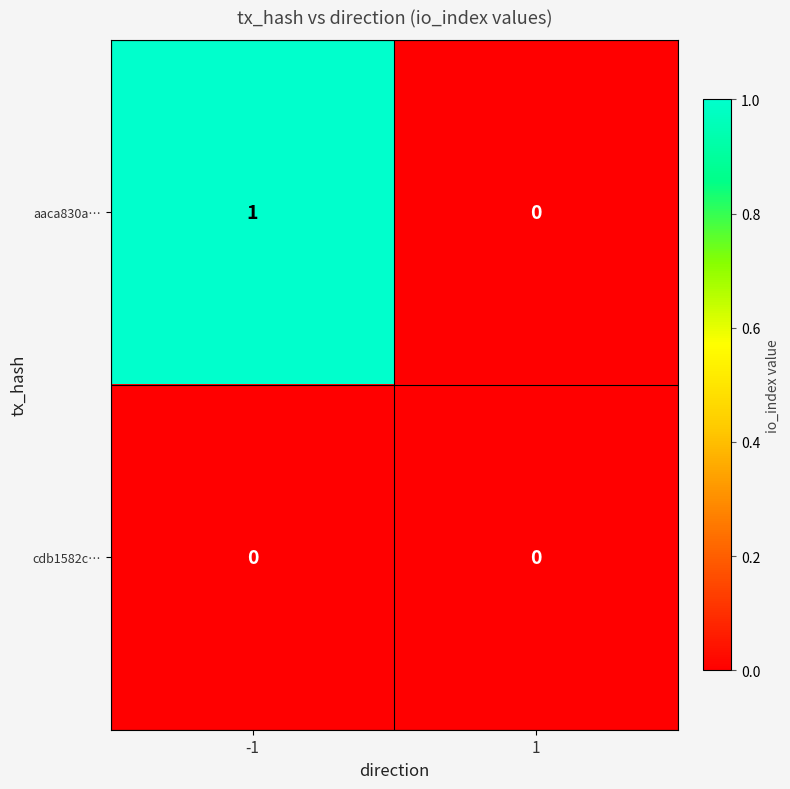

What is the difference between the highest and lowest values at -1?

1